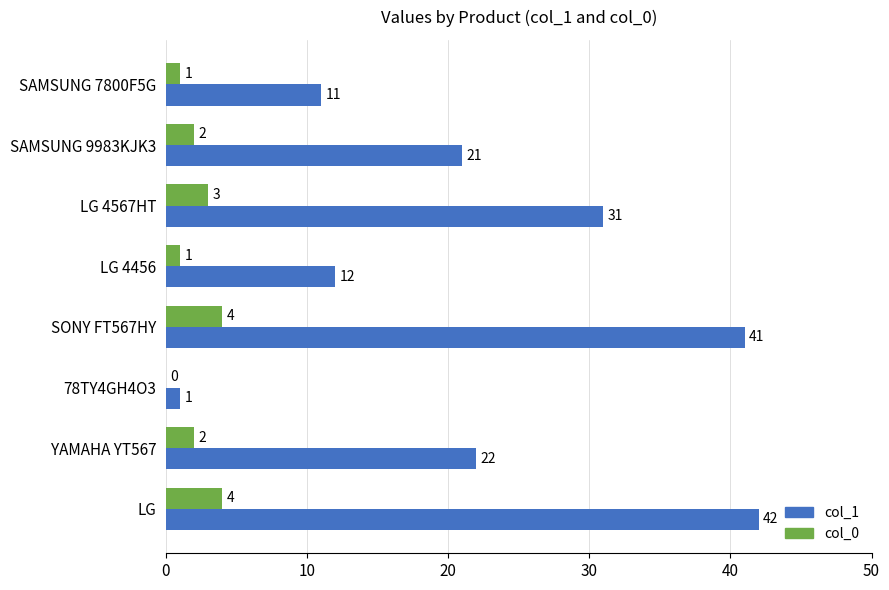

Which series has the largest total across all categories?

col_1